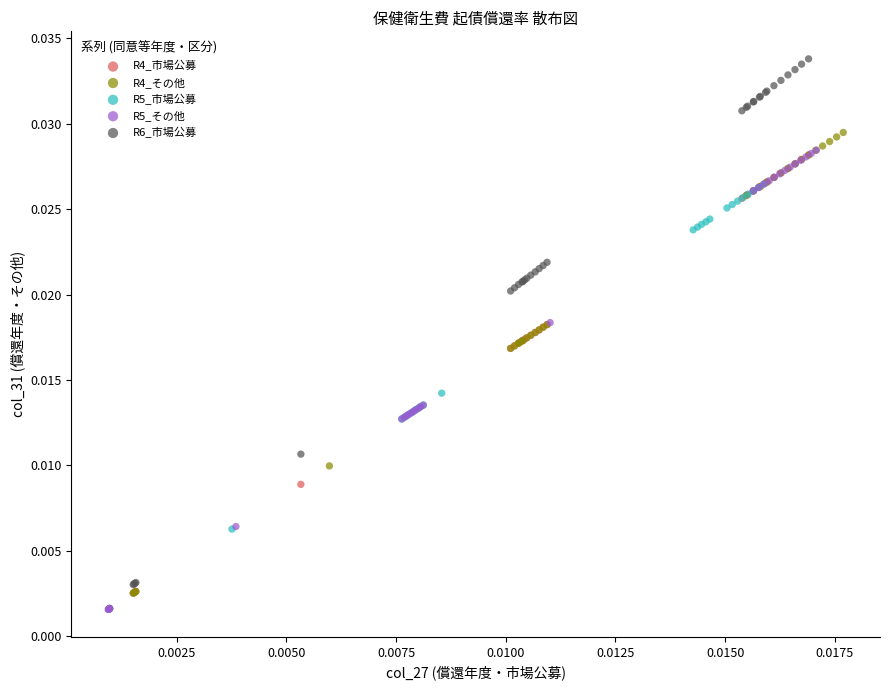

Which series has the largest Y range (max minus min)?

R6_市場公募